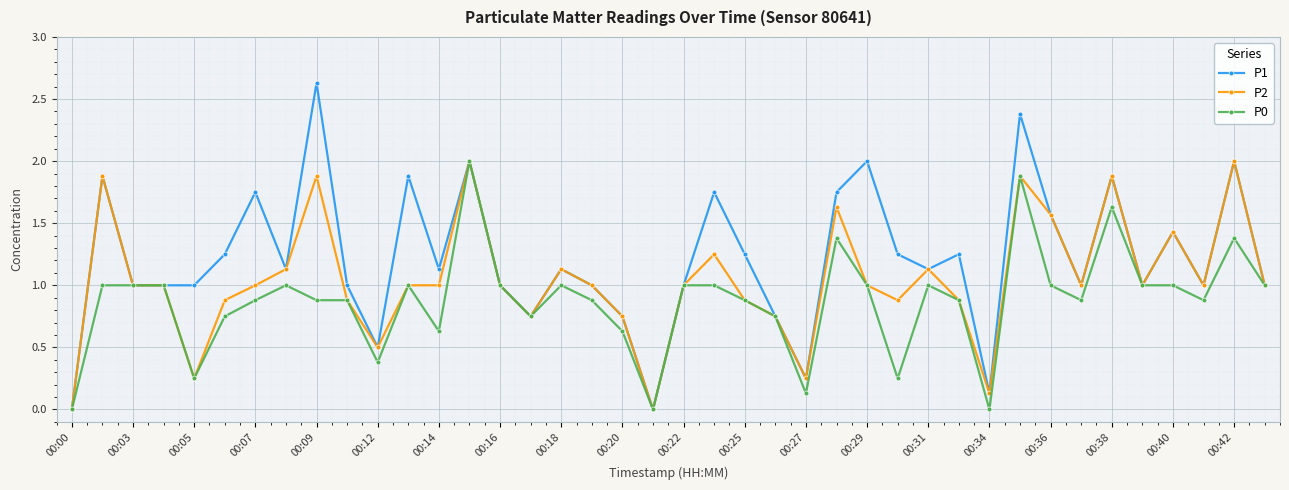

What is the value of the P2 point at the 40th from the left?

1.0